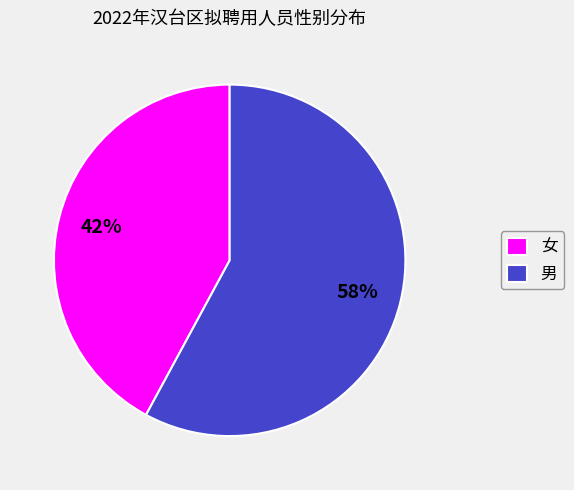

Which slice is the smallest?

女